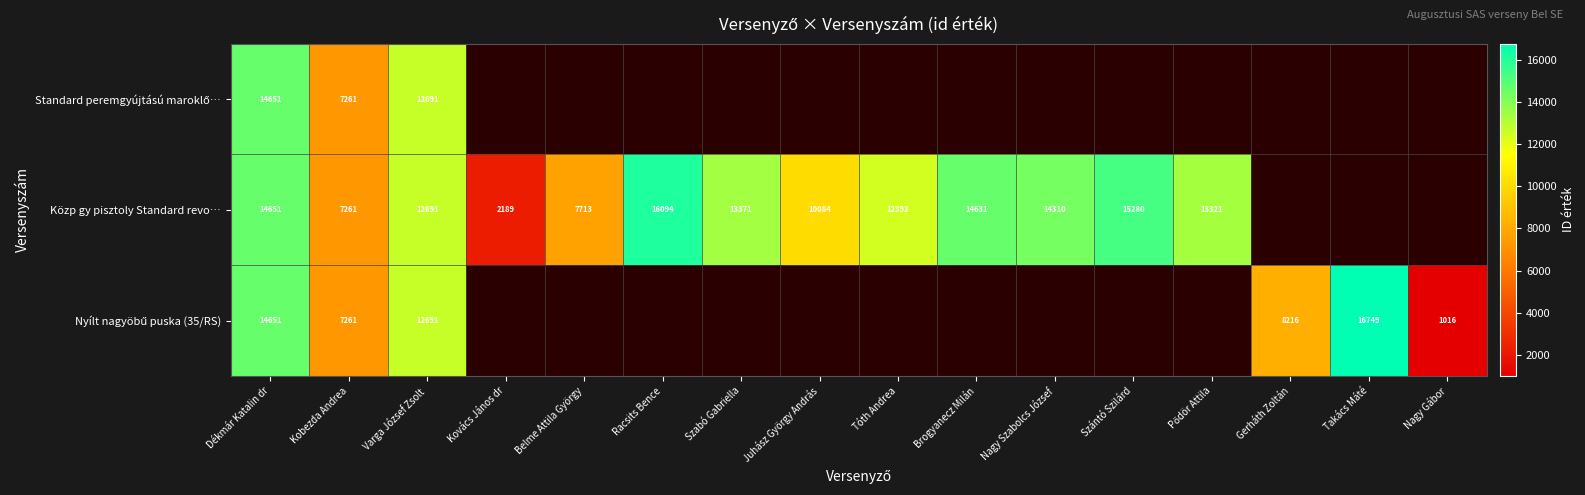

What is the total value across all series at Kobezda Andrea?

21783